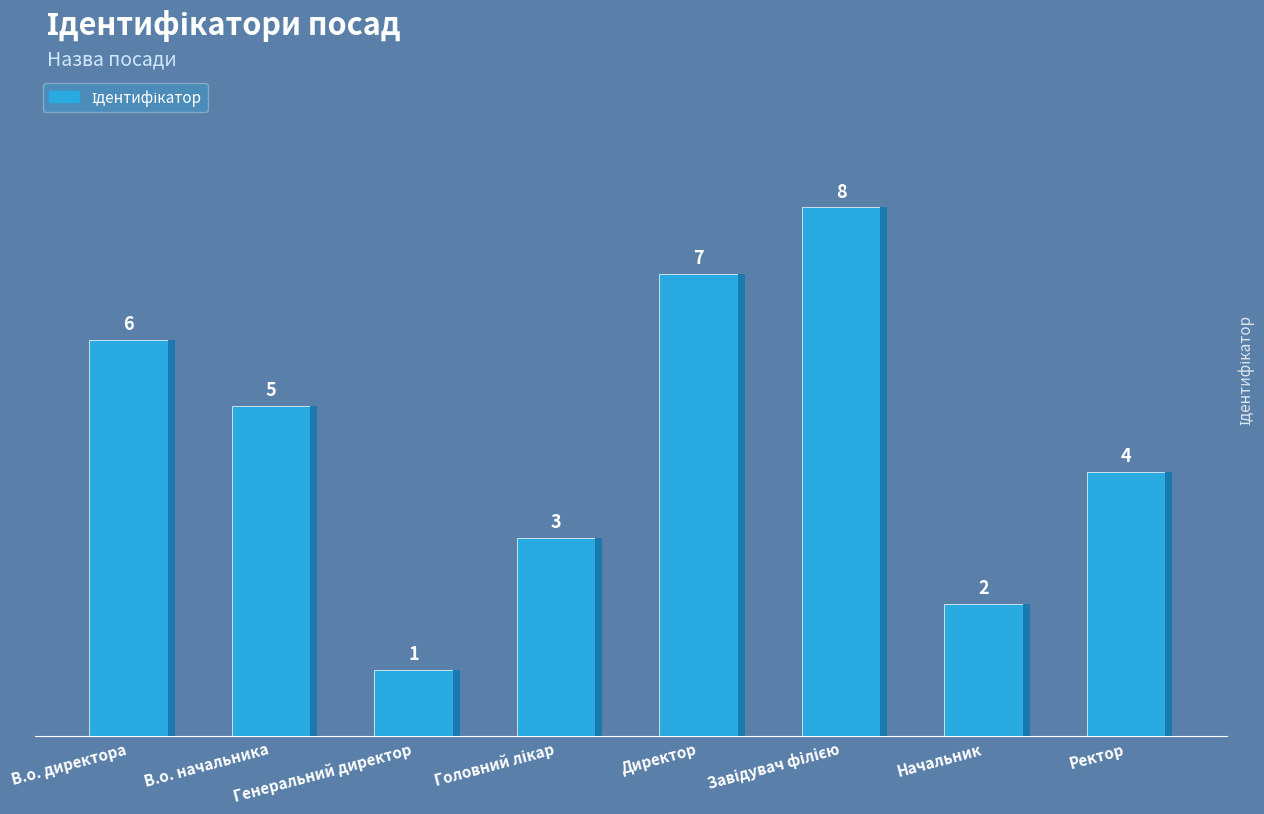

What is the approximate value at Начальник?

2